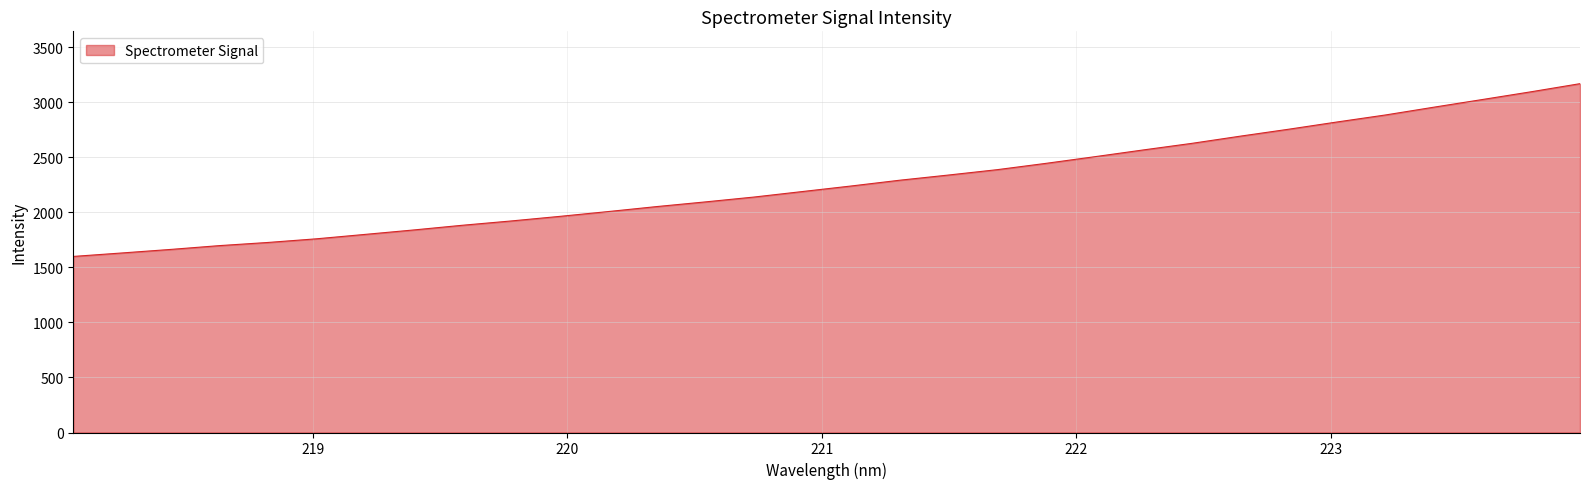

Does the chart display data point markers on the line(s)?

No